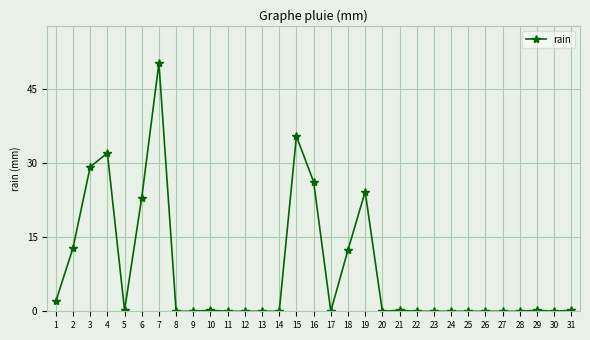

Does the chart have visible grid lines?

Yes